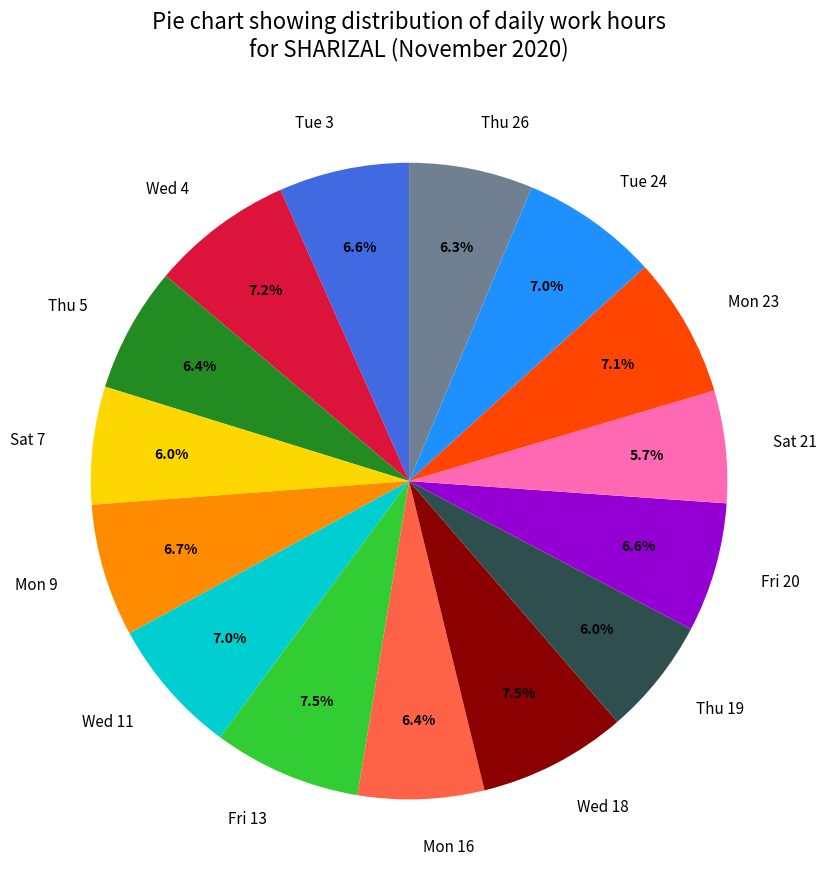

Is Thu 5 the majority of the pie?

No